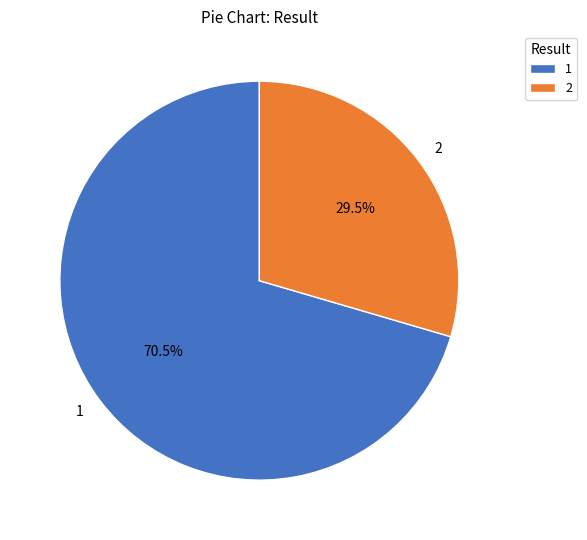

Does 2 represent more than half of the total?

No